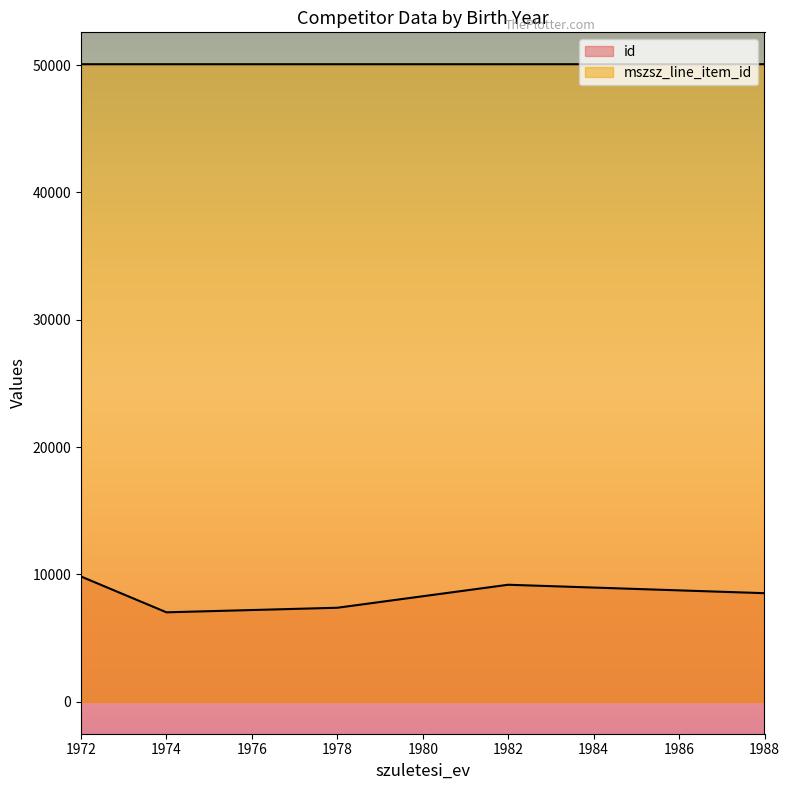

What is the average value of the id series?

8397